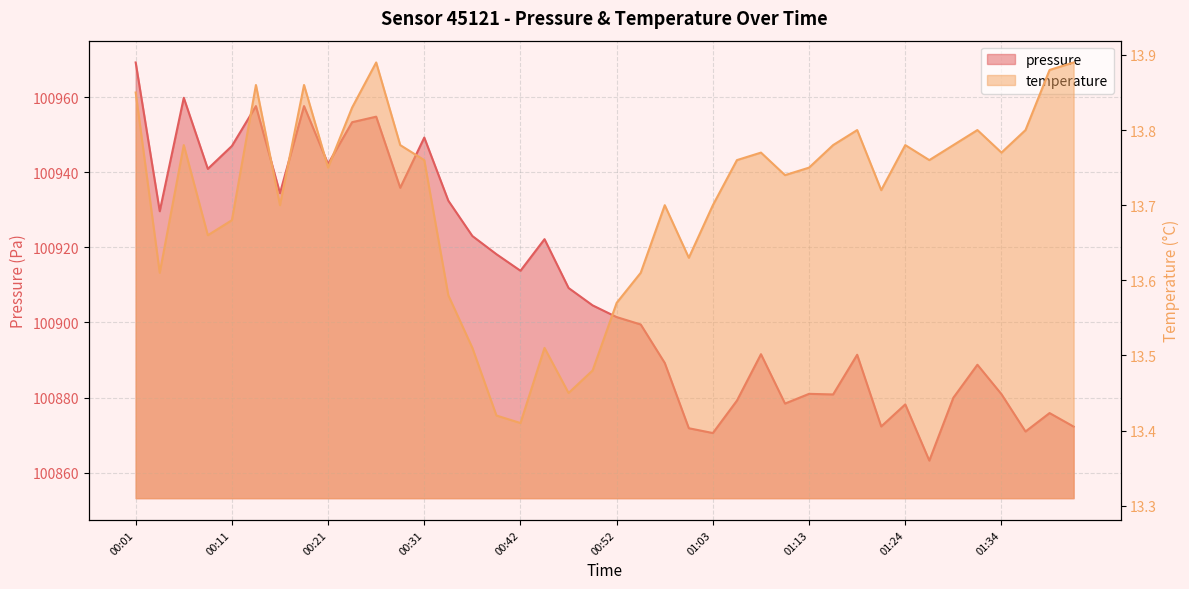

Where is the first local maximum for temperature?

00:06